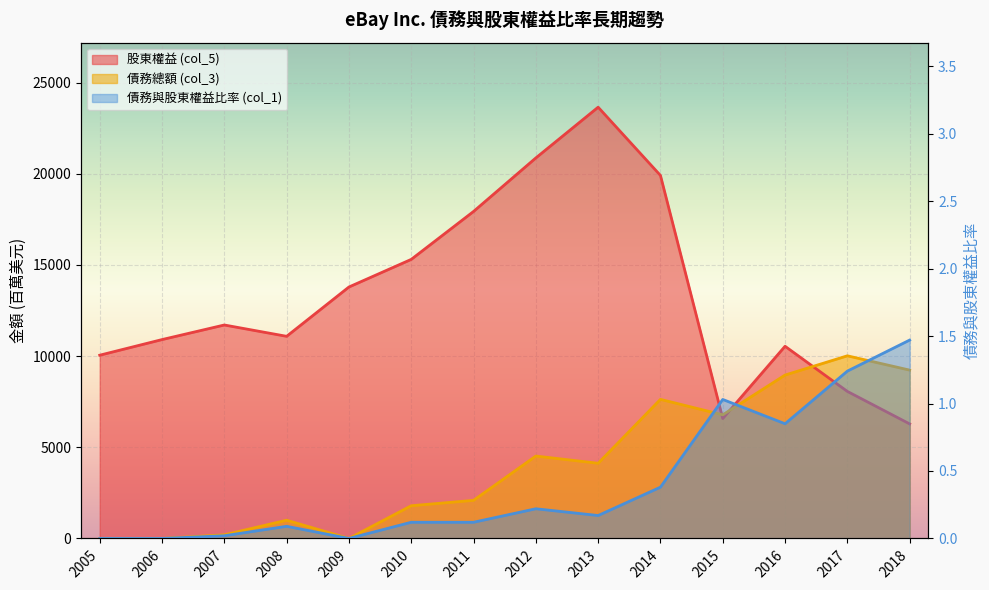

Which series has the largest total across all categories?

股東權益 (col_5)